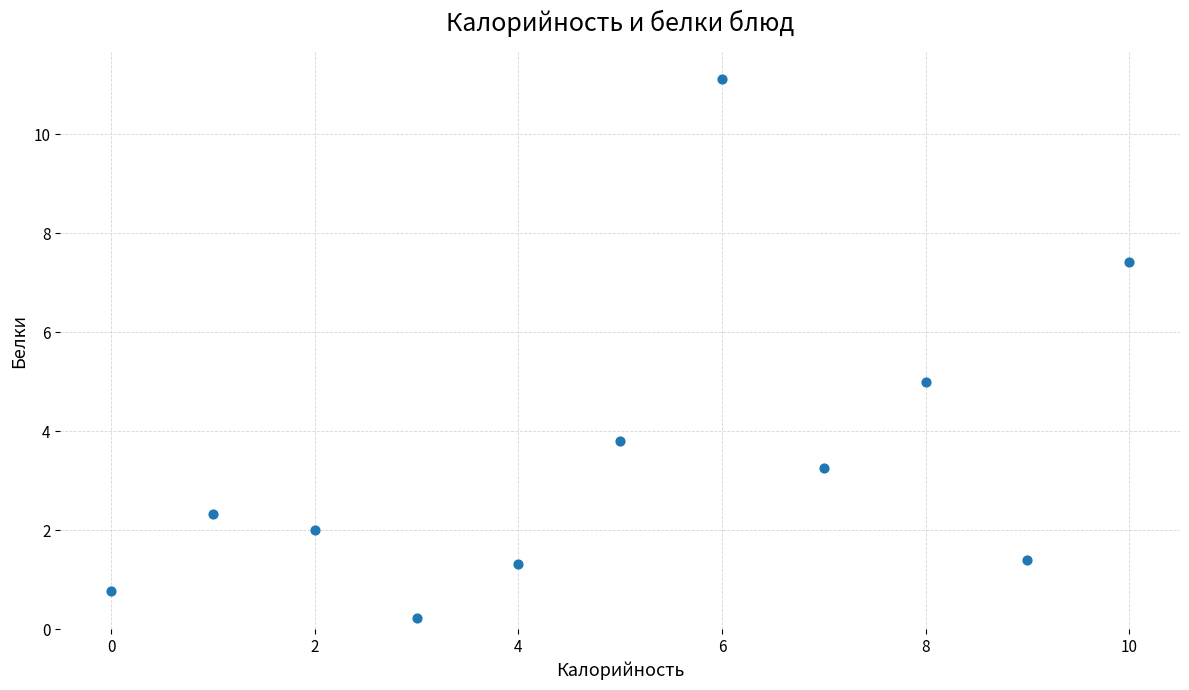

What is the average Y value?

3.5